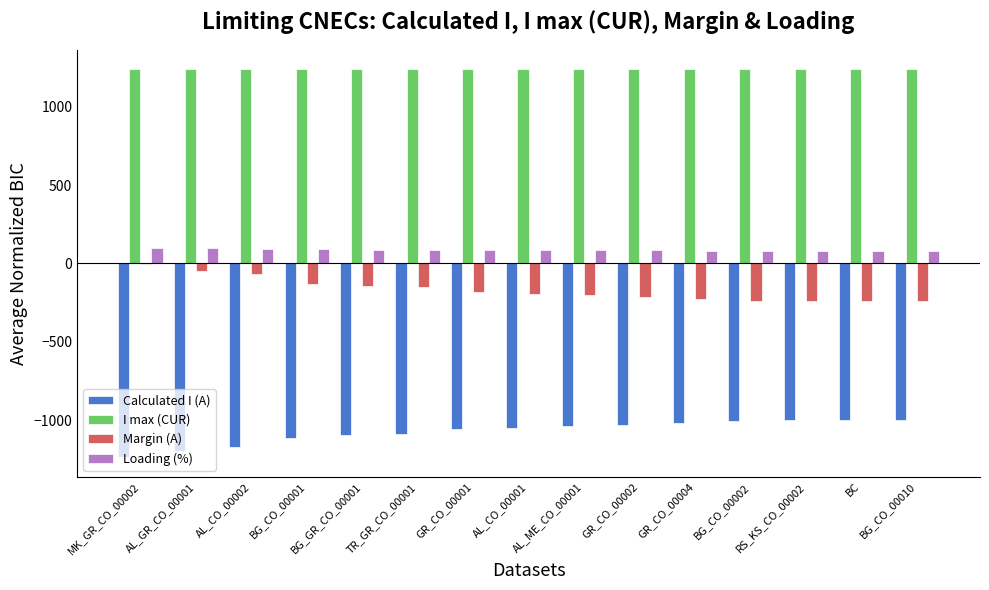

The value of Loading (%) at MK_GR_CO_00002 is 100. True or false?

True